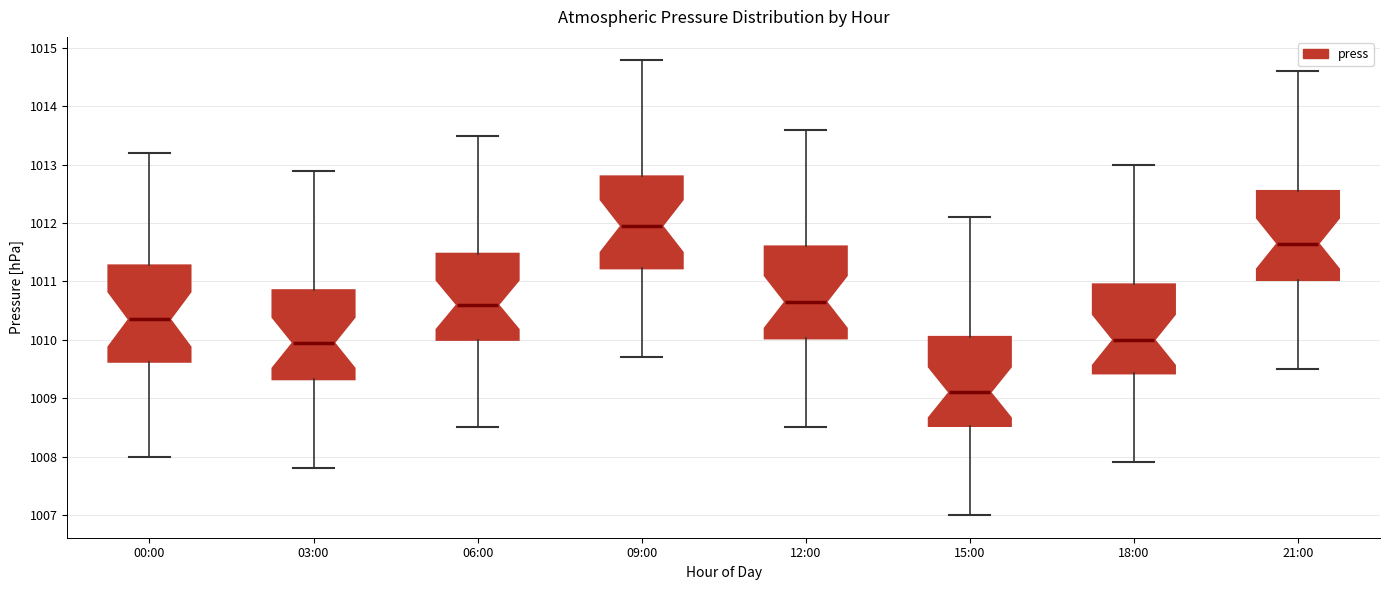

Reading left to right, read every box against the y-axis: the position of its median line, the range the box covers, and the ends of its whiskers. The values are not printed on the chart, so give them approximately, as read against the axis.

00:00: median 1010.4, box 1009.6 to 1011.3, whiskers 1008.0 to 1013.2
03:00: median 1010.0, box 1009.3 to 1010.9, whiskers 1007.8 to 1012.9
06:00: median 1010.6, box 1010.0 to 1011.5, whiskers 1008.5 to 1013.5
09:00: median 1012.0, box 1011.2 to 1012.8, whiskers 1009.7 to 1014.8
12:00: median 1010.7, box 1010.0 to 1011.6, whiskers 1008.5 to 1013.6
15:00: median 1009.1, box 1008.5 to 1010.1, whiskers 1007.0 to 1012.1
18:00: median 1010.0, box 1009.4 to 1011.0, whiskers 1007.9 to 1013.0
21:00: median 1011.7, box 1011.0 to 1012.6, whiskers 1009.5 to 1014.6